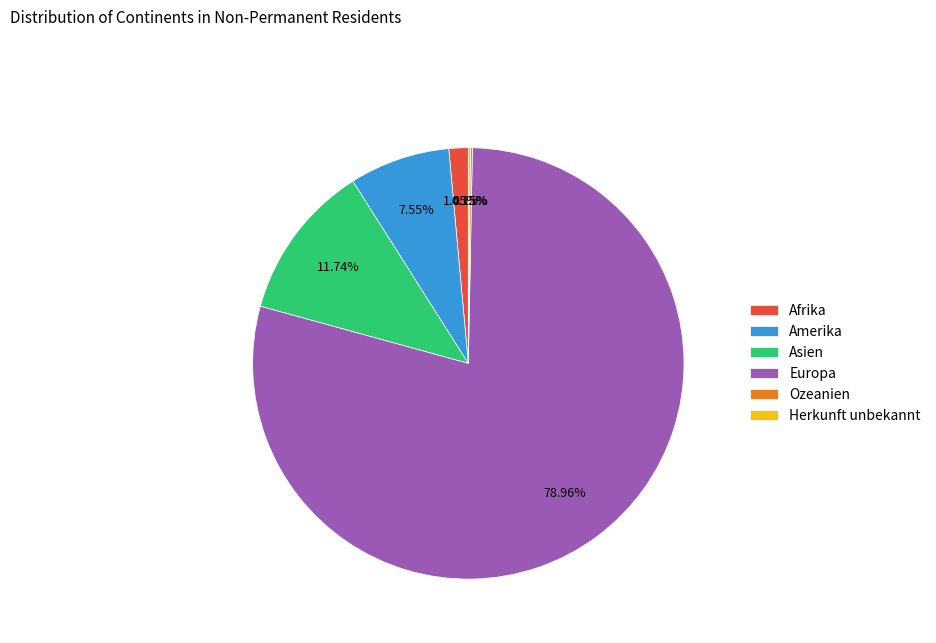

What is the majority slice?

Europa